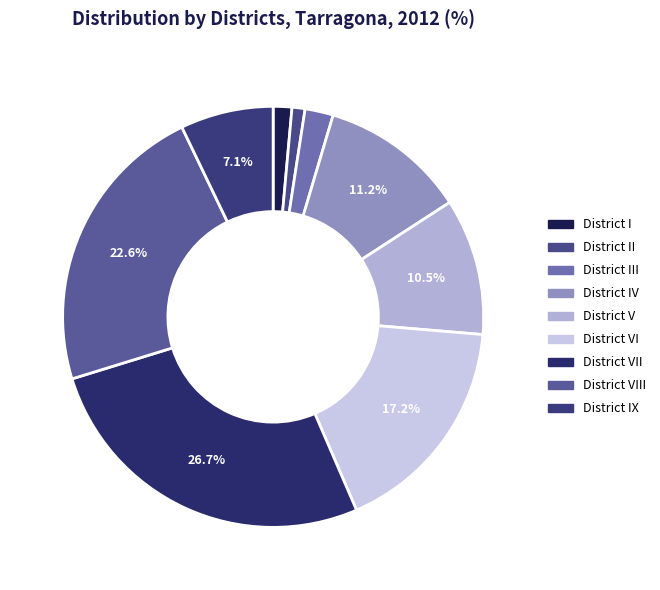

Is there a majority slice in this chart?

No